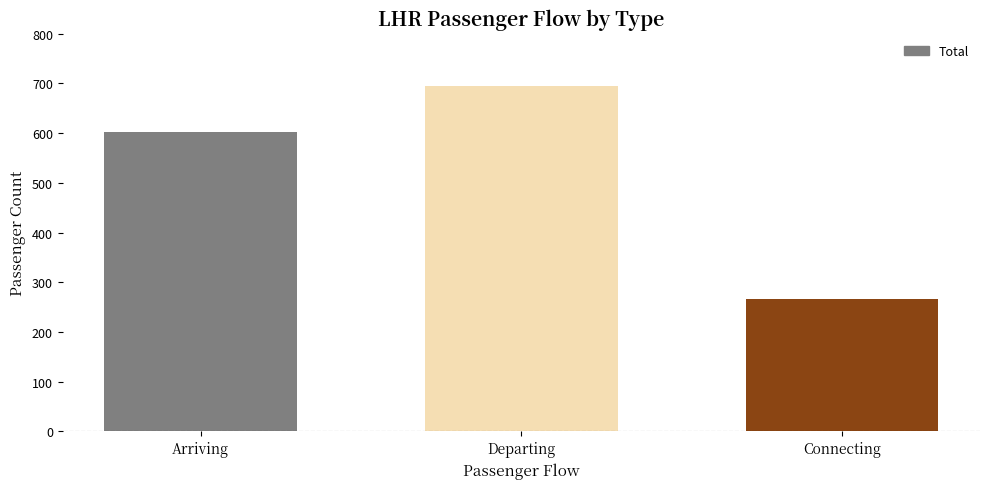

Rank the categories by value from lowest to highest.

Connecting, Arriving, Departing